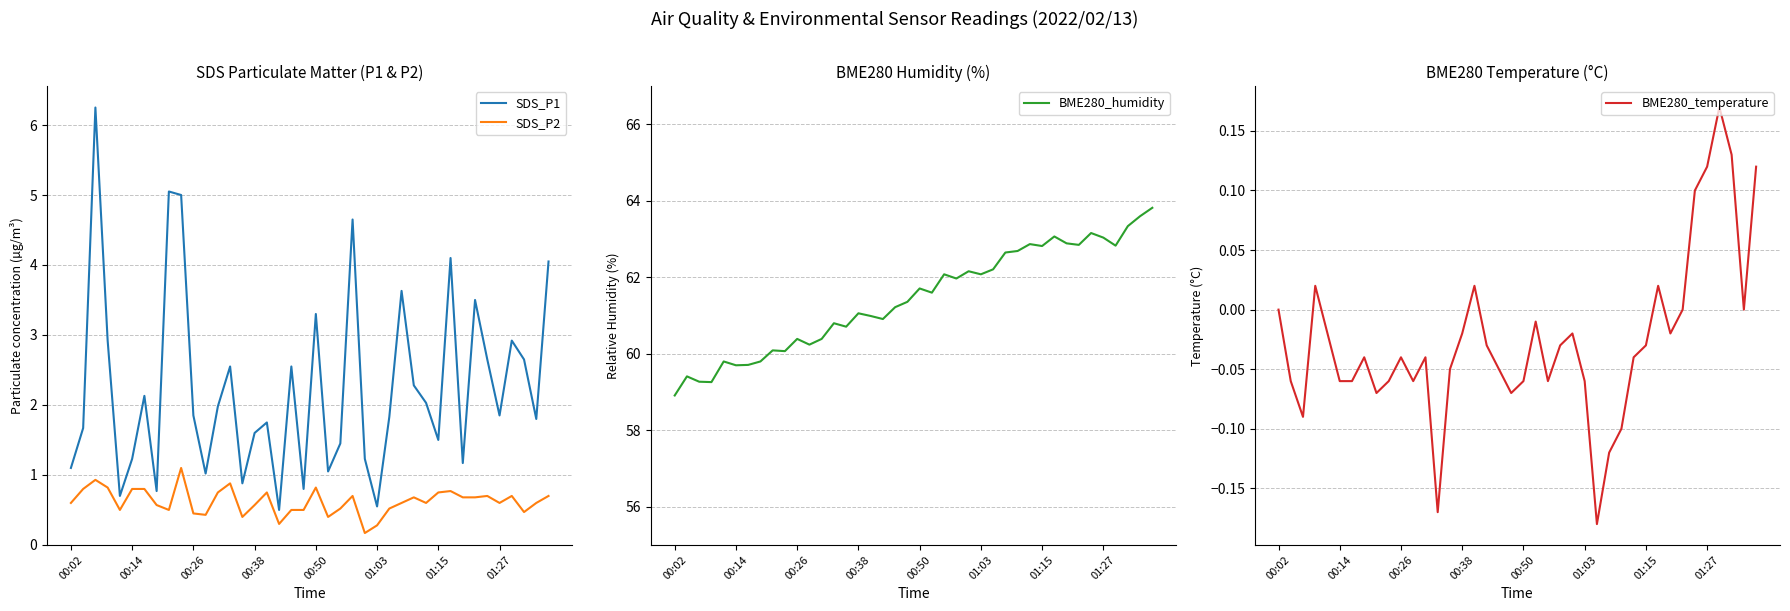

Which has a higher value, 26 or 16?

26